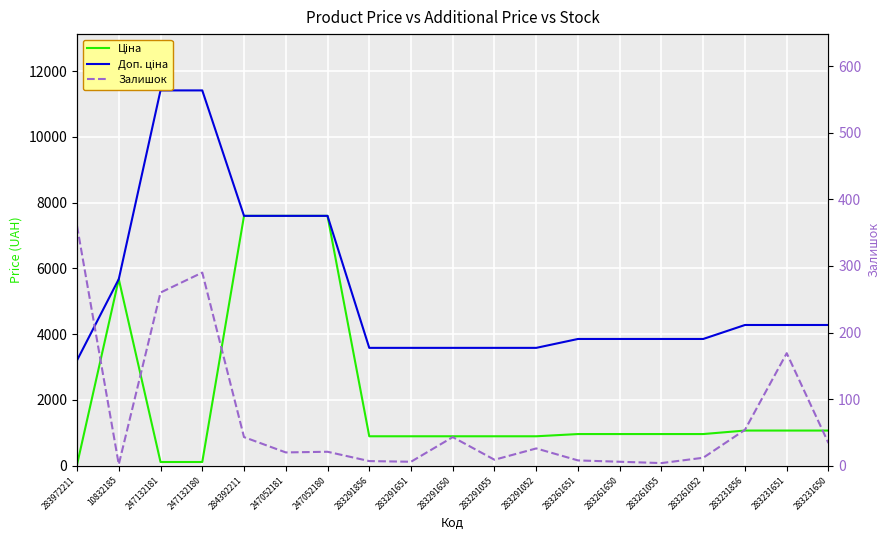

Which label corresponds to the smallest value in the chart?

10832185